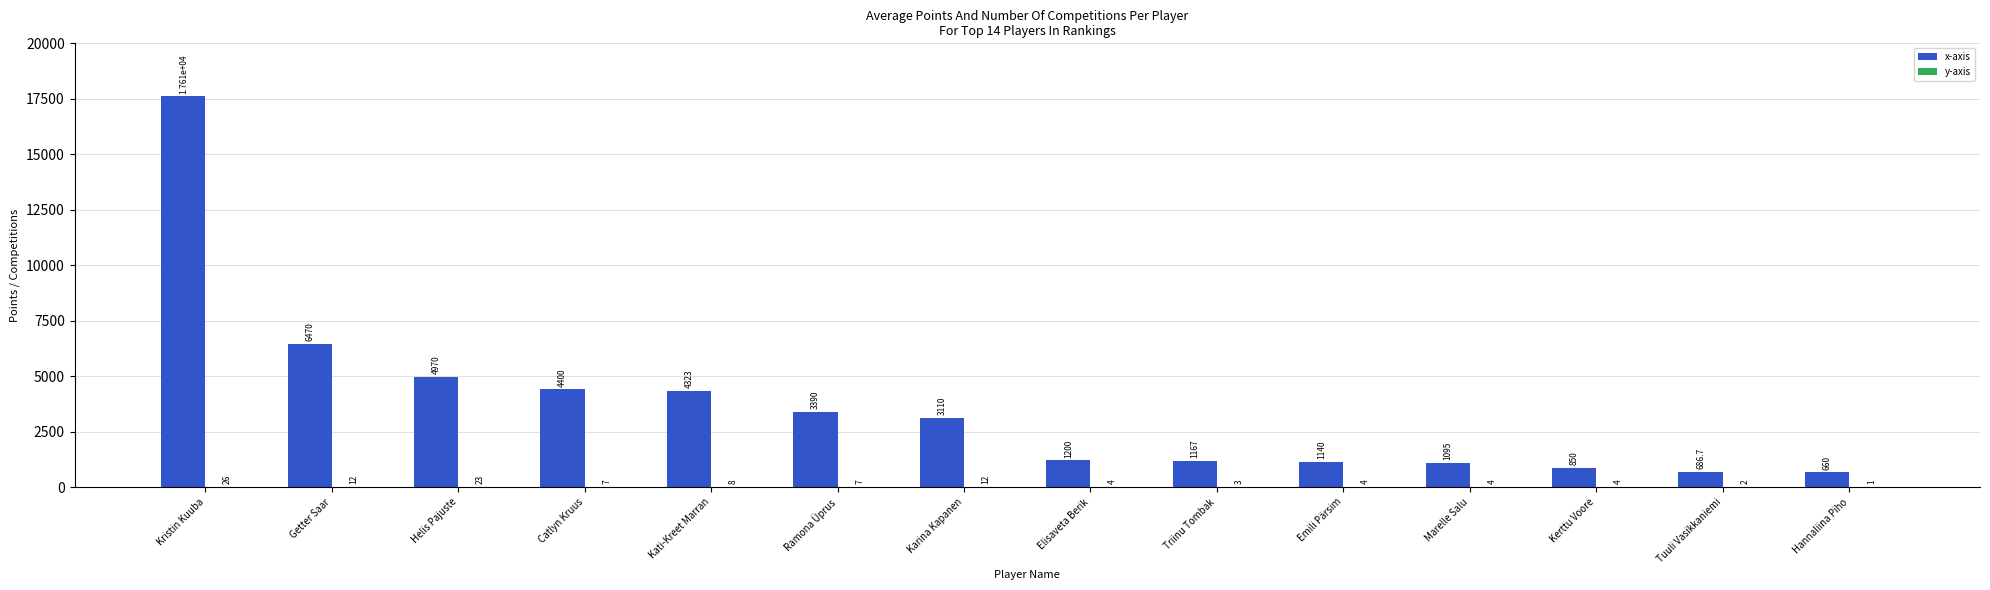

Which category has the highest value in the x-axis series?

Kristin Kuuba